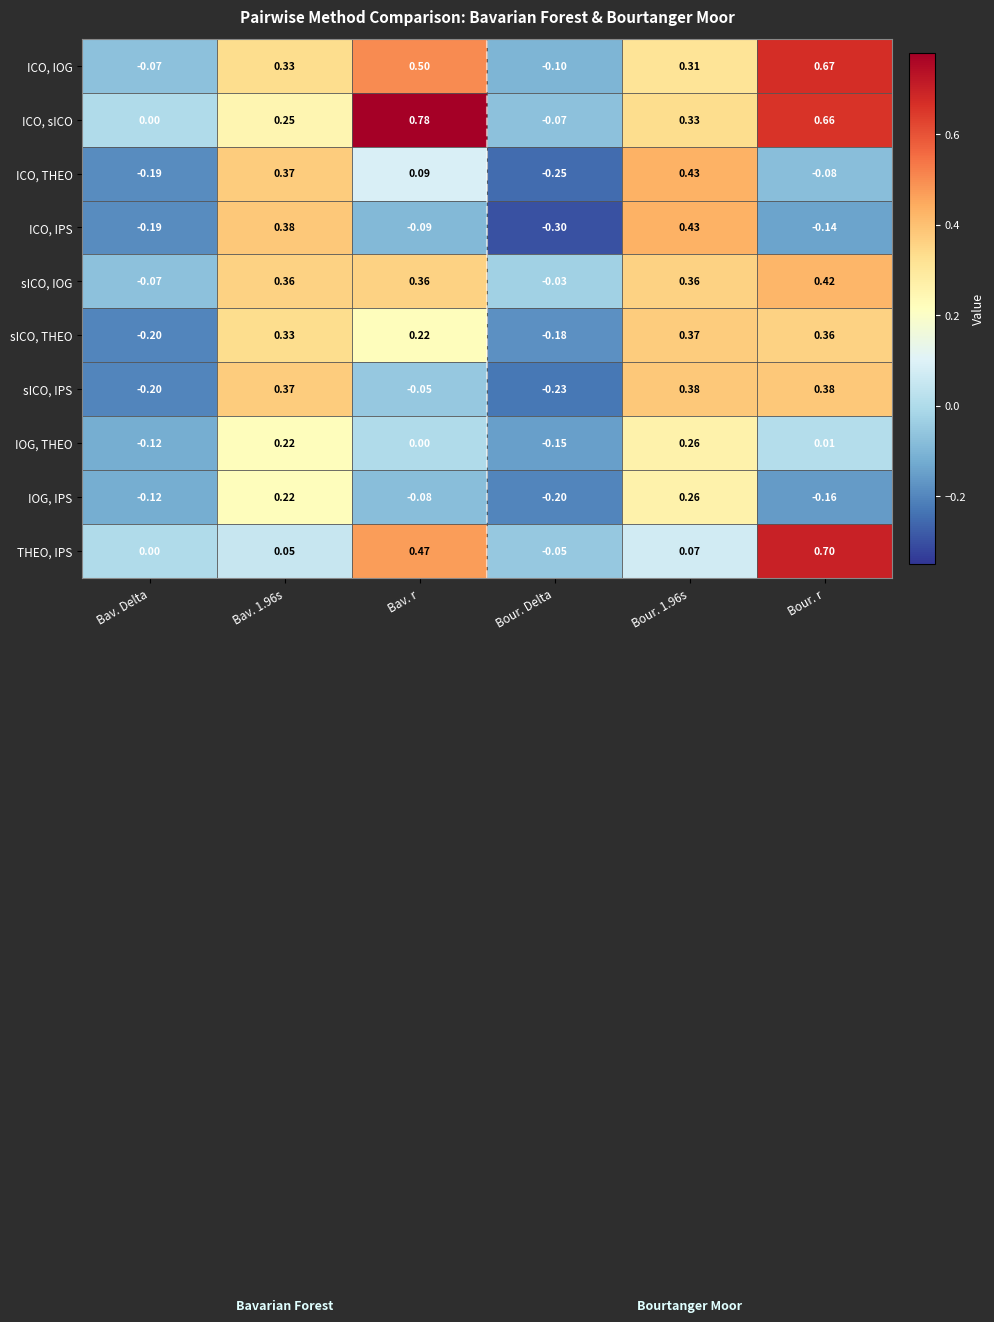

Which label corresponds to the largest value in the chart?

Bav. r